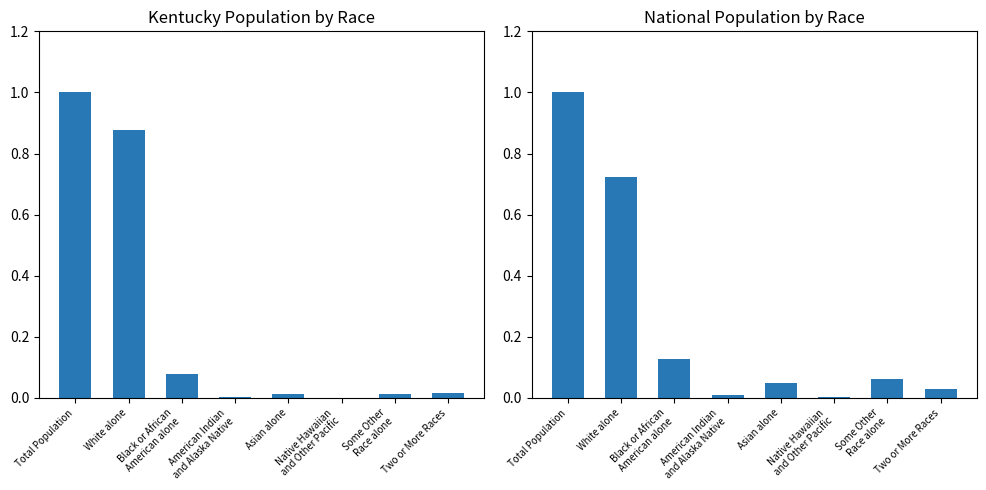

True or false: Kentucky has a value of 0.1 at Black or African
American alone.

True